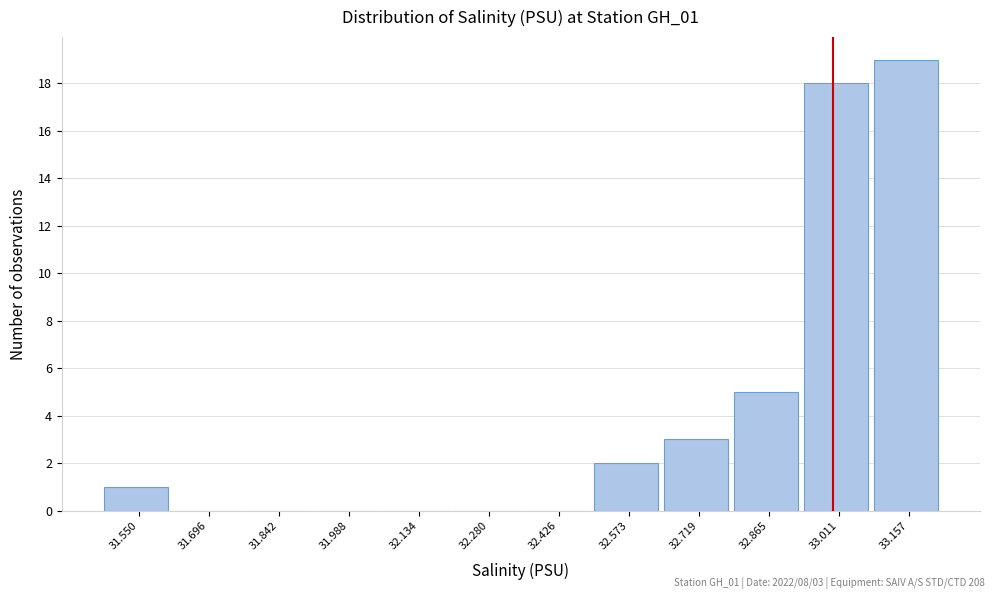

Reading right to left, extract all data points from this chart.

33.157=19	33.011=18	32.865=5	32.719=3	32.573=2	32.426=0	32.280=0	32.134=0	31.988=0	31.842=0	31.696=0	31.550=1